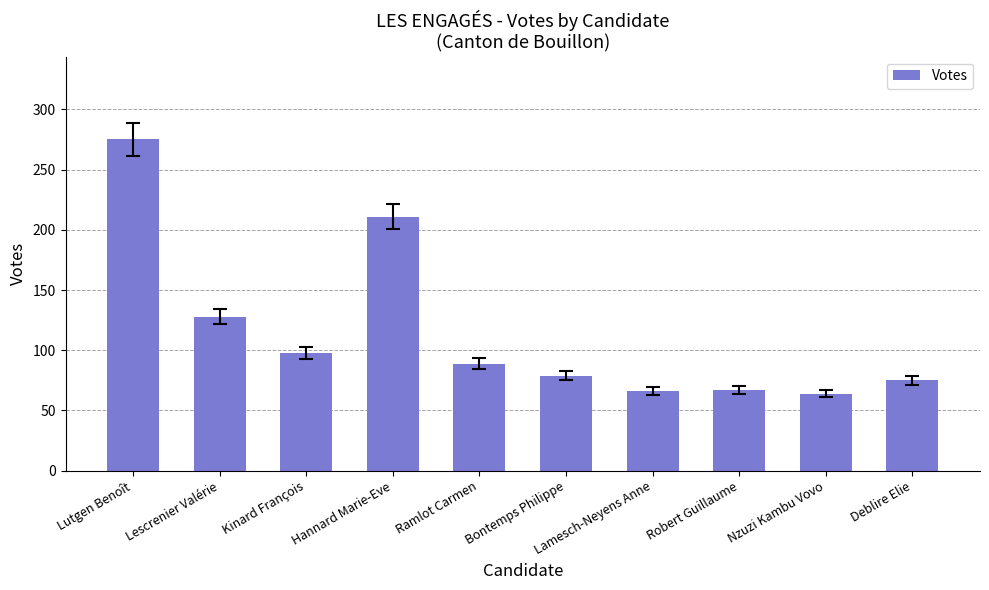

Does the chart contain any negative values?

No